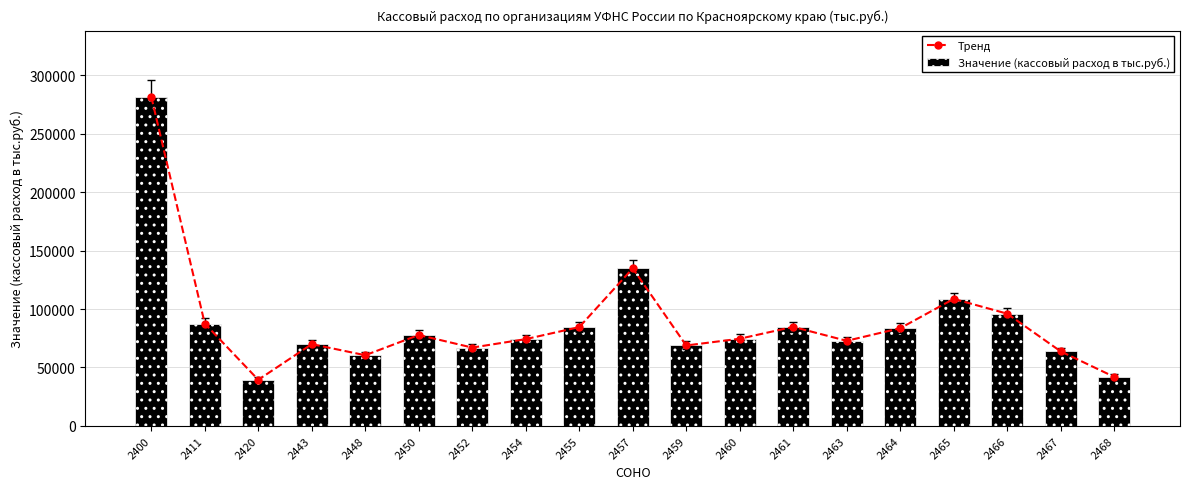

What is the difference between the maximum and minimum values in the Значение (кассовый расход в тыс.руб.) series?

242065.8